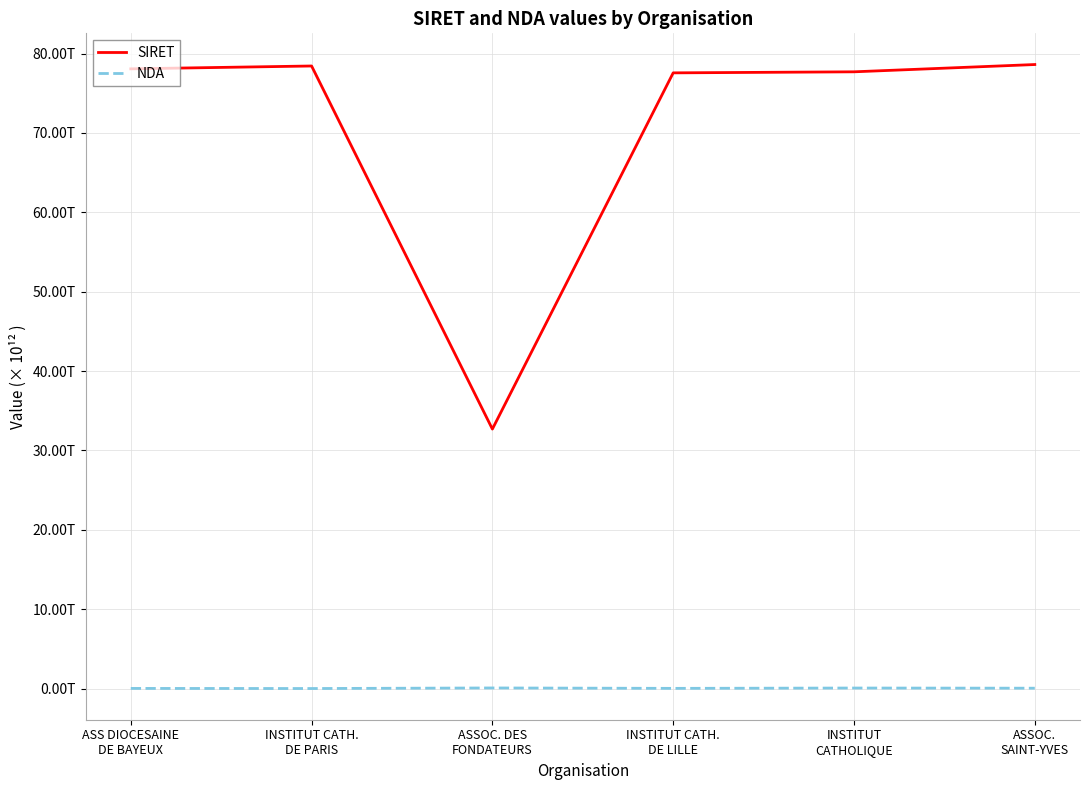

At which label does SIRET reach its peak?

ASSOC.
SAINT-YVES